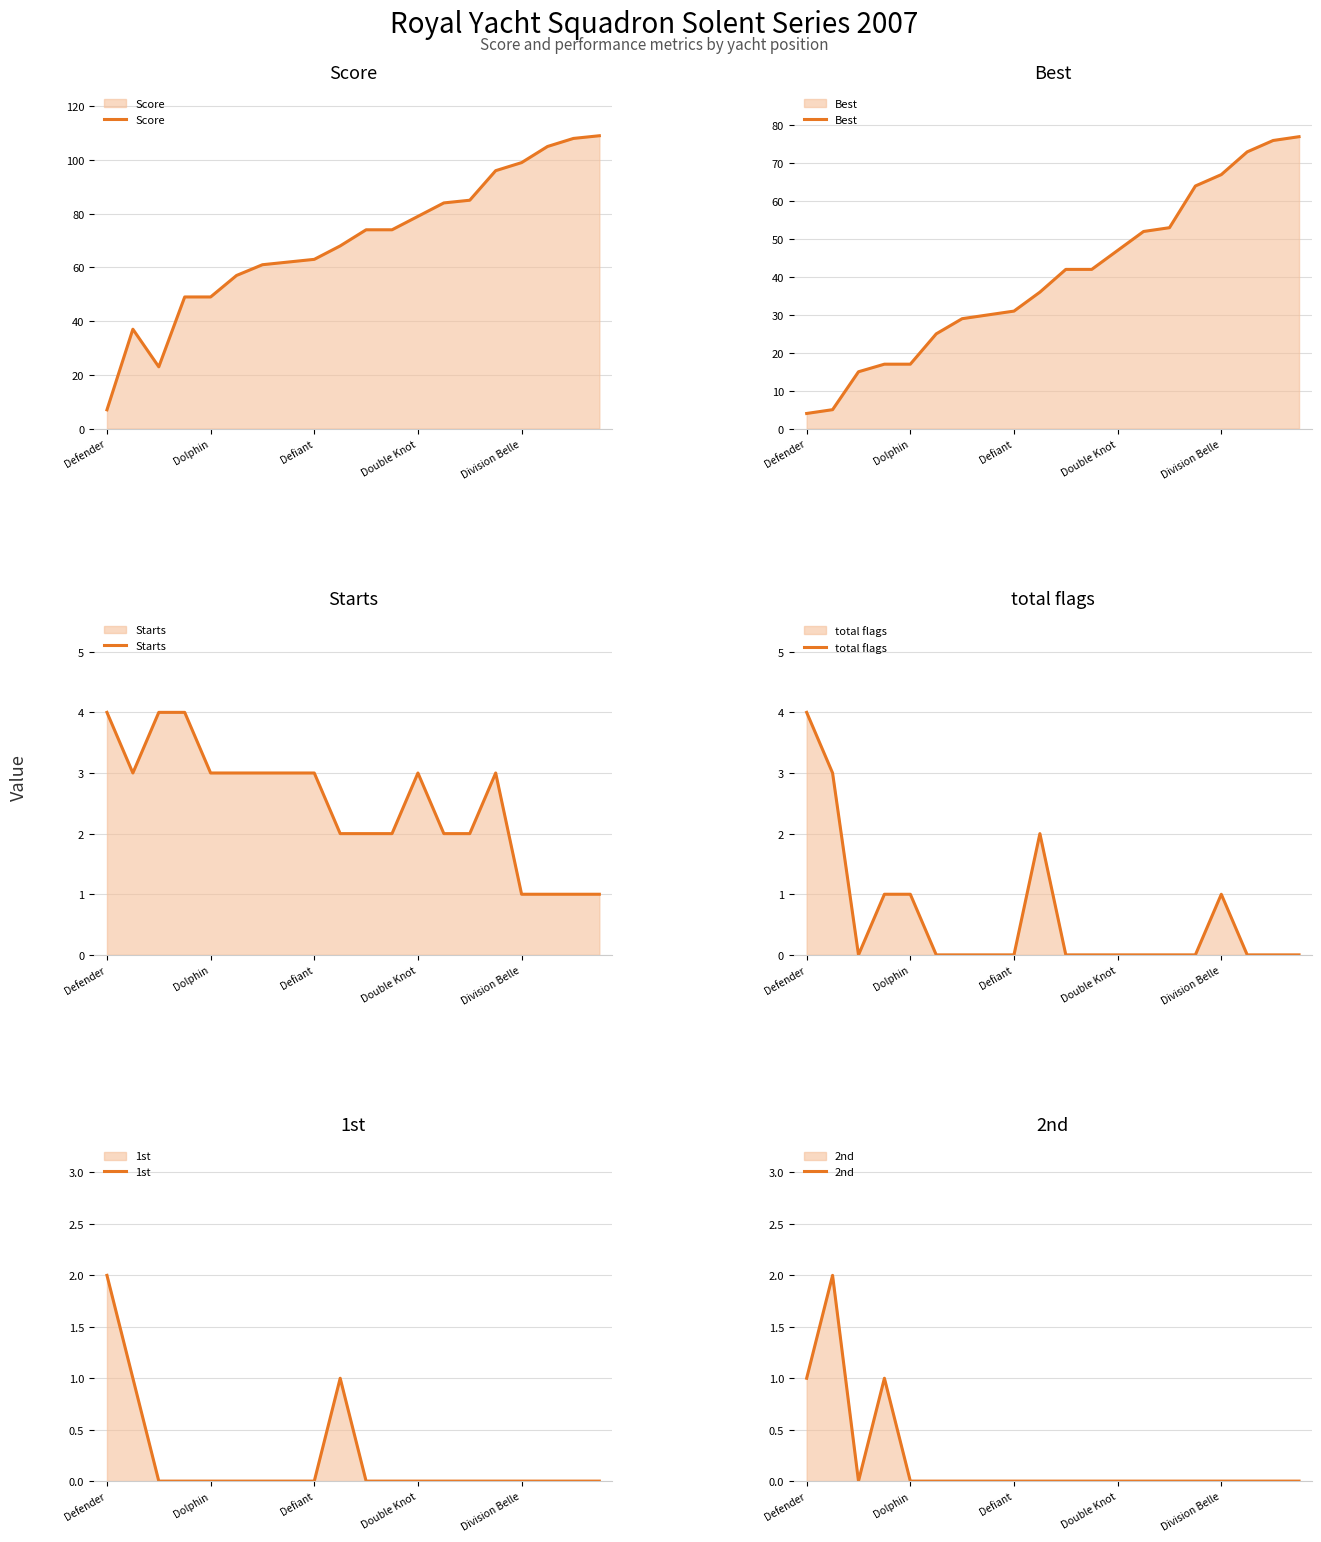

The value of 2nd at 19 is 1. True or false?

False